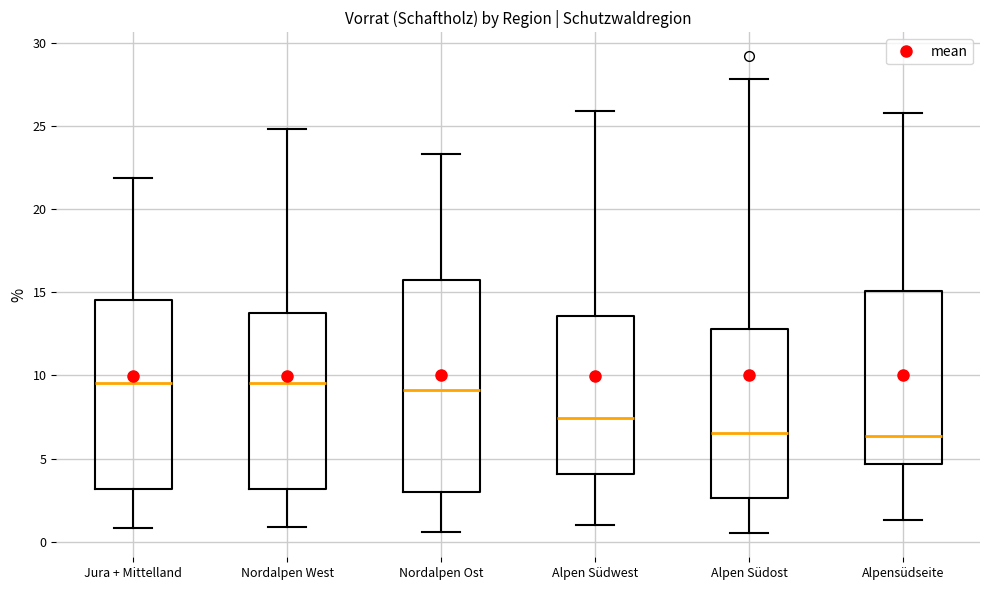

Reading left to right, read every box against the y-axis: the position of its median line, the range the box covers, and the ends of its whiskers. The values are not printed on the chart, so give them approximately, as read against the axis.

Jura + Mittelland: median 9.5, box 3.0 to 14.5, whiskers 1.0 to 22.0
Nordalpen West: median 9.5, box 3.0 to 14.0, whiskers 1.0 to 25.0
Nordalpen Ost: median 9.0, box 3.0 to 16.0, whiskers 0.5 to 23.5
Alpen Südwest: median 7.5, box 4.0 to 13.5, whiskers 1.0 to 26.0
Alpen Südost: median 6.5, box 2.5 to 13.0, whiskers 0.5 to 28.0
Alpensüdseite: median 6.5, box 4.5 to 15.0, whiskers 1.5 to 26.0